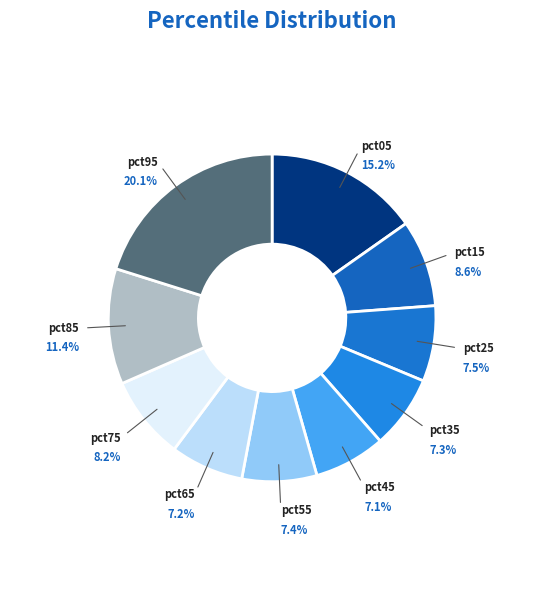

To the nearest percent, what is the difference between the pct85 and pct35 slice percentages?

4%